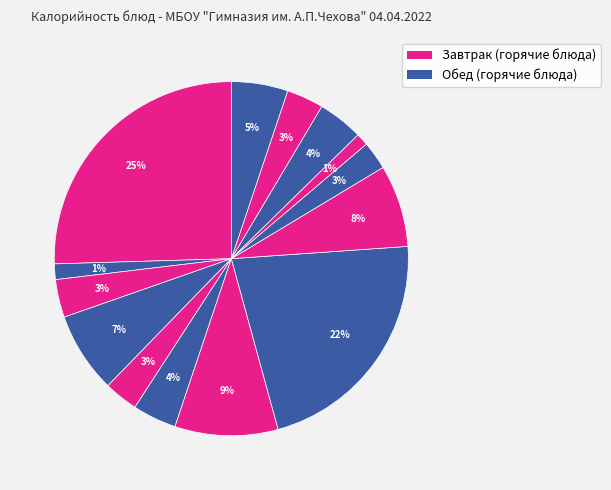

How many slices are in this pie chart?

14